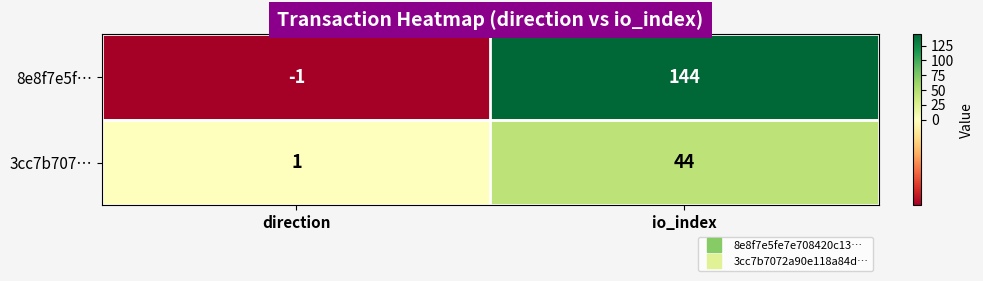

What is the difference between the 8e8f7e5f… values at direction and io_index?

145